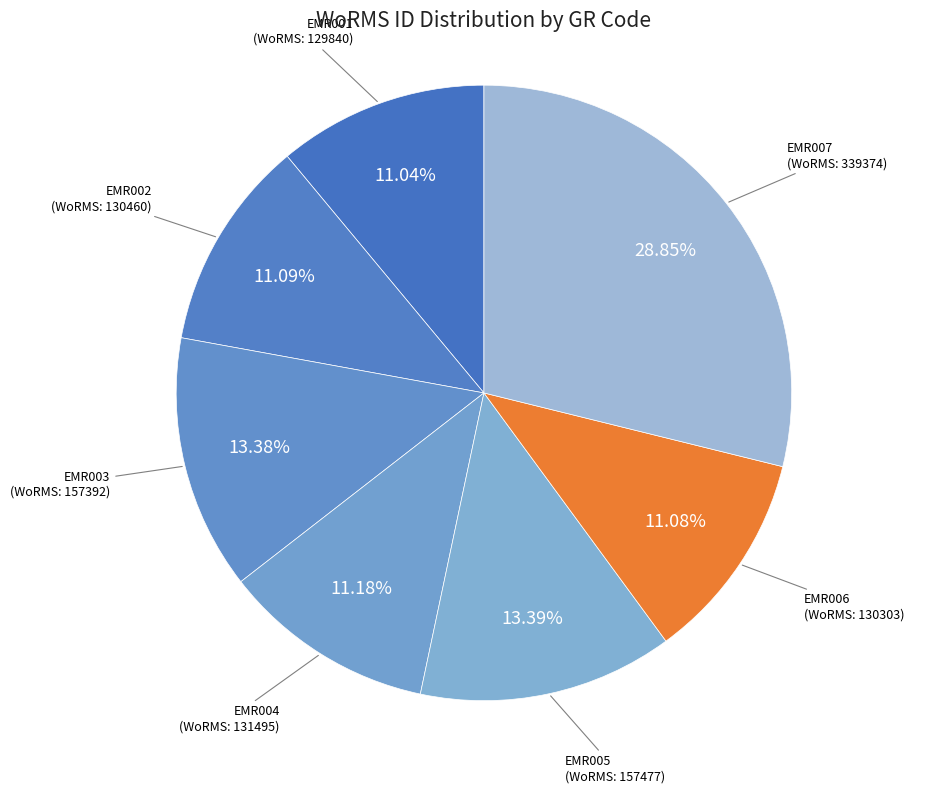

Does EMR006 represent more than half of the total?

No